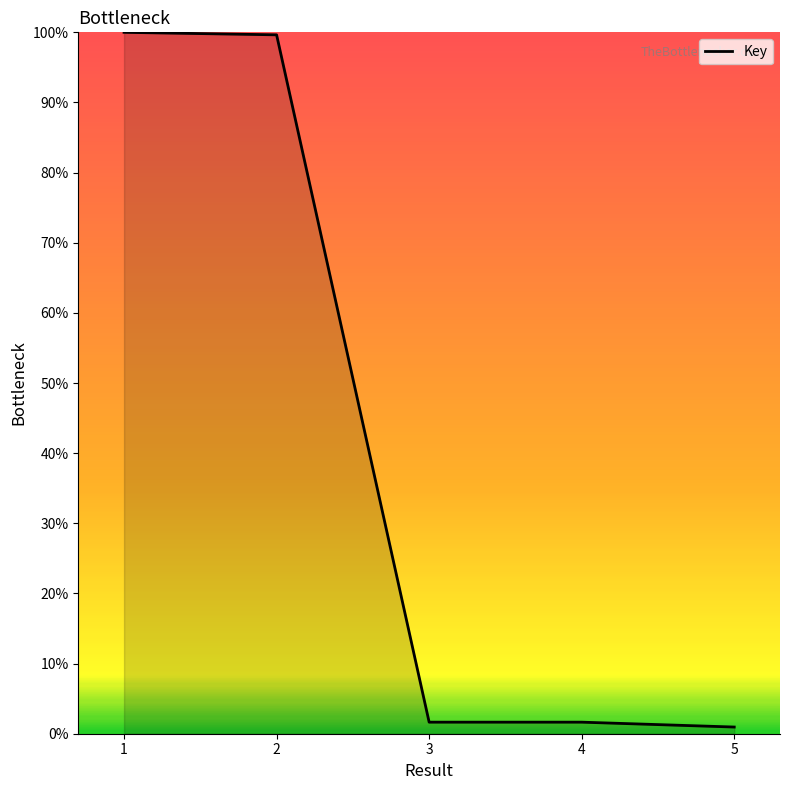

How many series are shown in this chart?

1